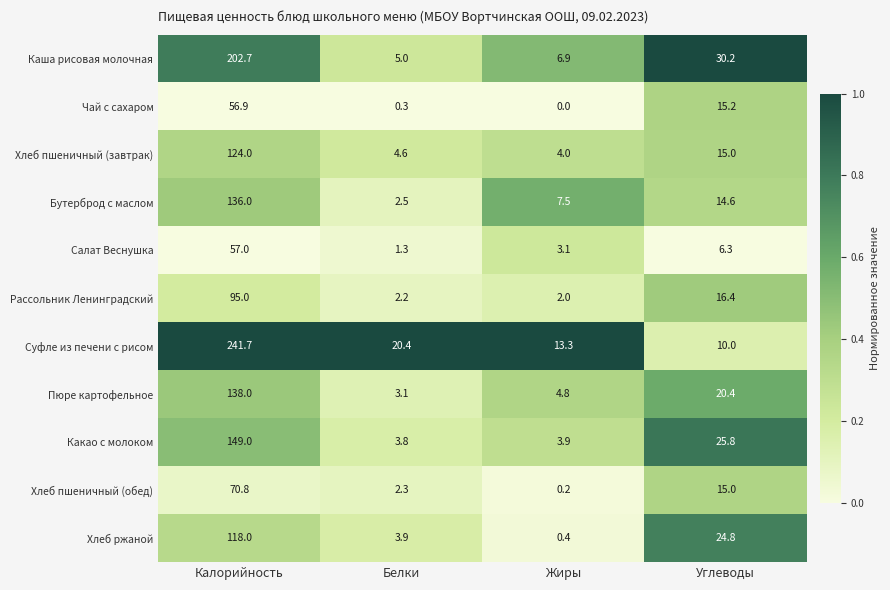

Which series changed the most between Калорийность and Белки?

Суфле из печени с рисом